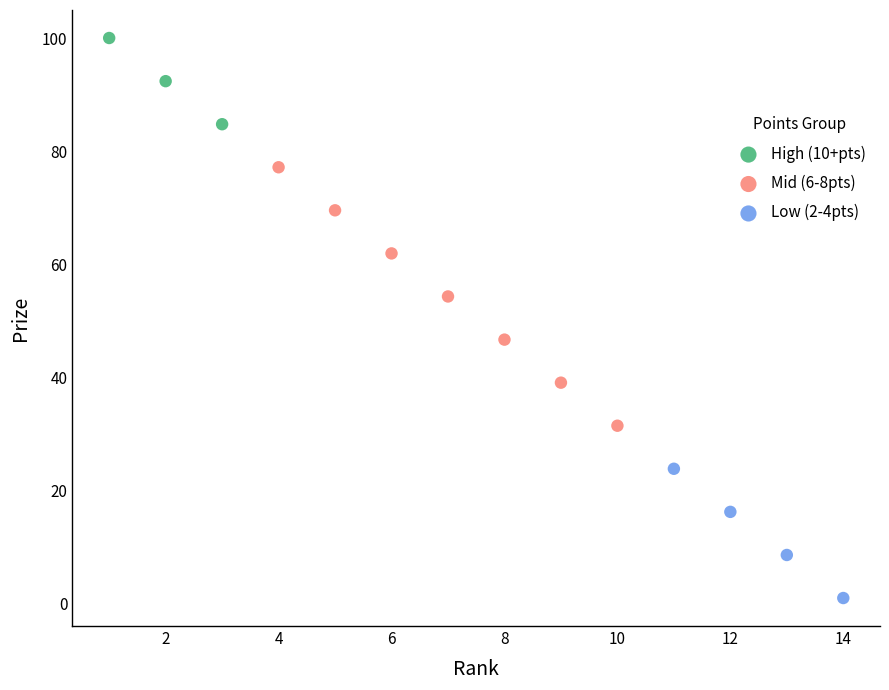

Which series has the largest Y range (max minus min)?

Mid (6-8pts)